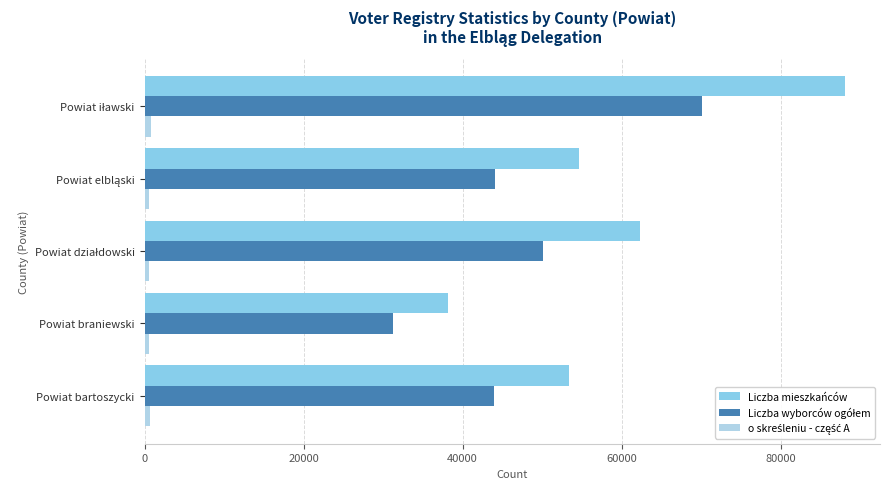

What is the sum of all Liczba mieszkańców values?

296637